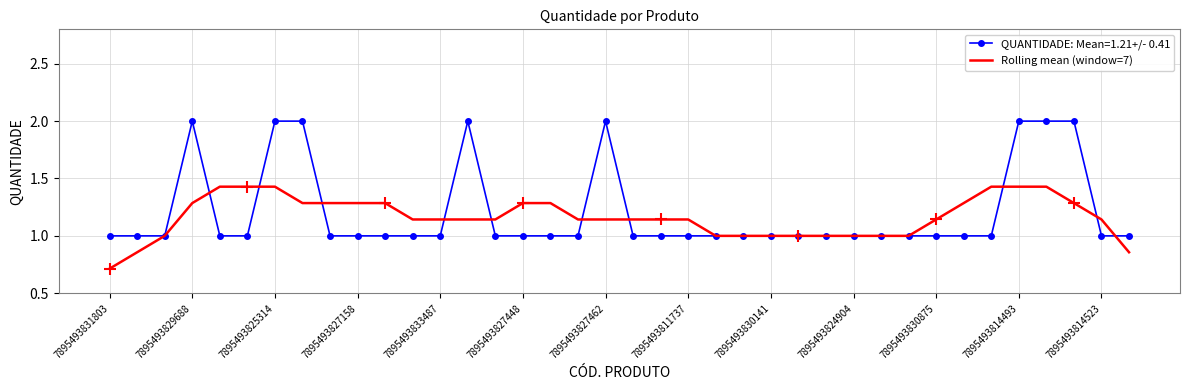

Rank the series by their maximum value, from highest to lowest.

QUANTIDADE: Mean=1.21+/- 0.41, Rolling mean (window=7)